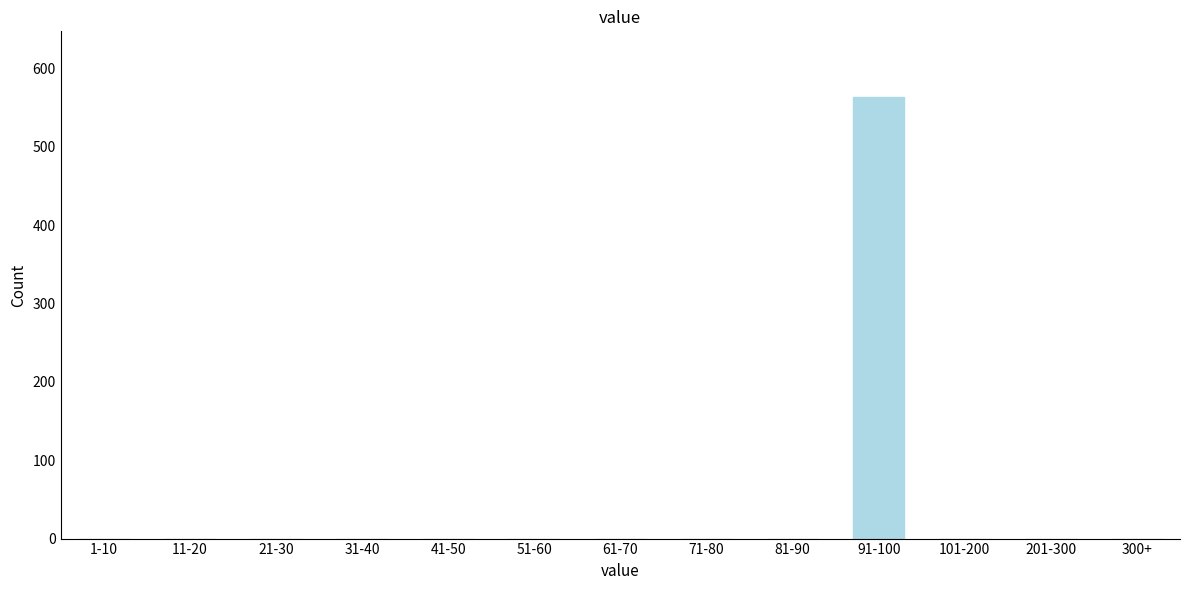

Reading left to right, list all the values displayed in this chart.

1-10=0	11-20=0	21-30=0	31-40=0	41-50=0	51-60=0	61-70=0	71-80=0	81-90=0	91-100=563	101-200=0	201-300=0	300+=0